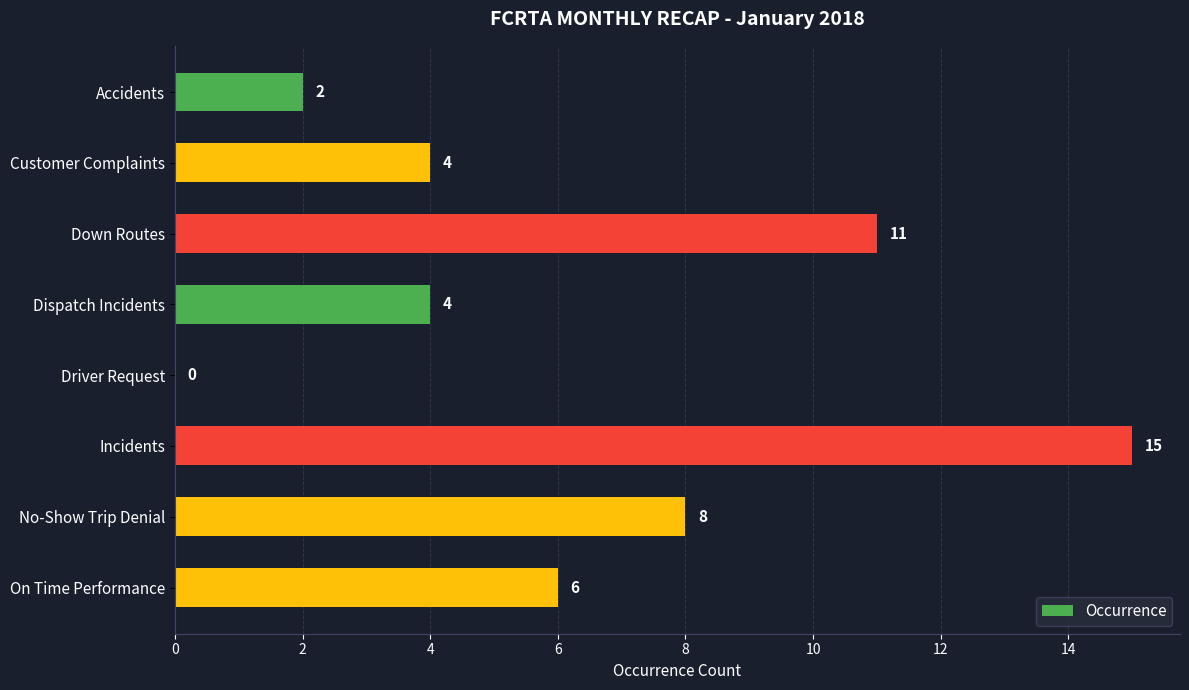

How many distinct data groups are displayed?

1